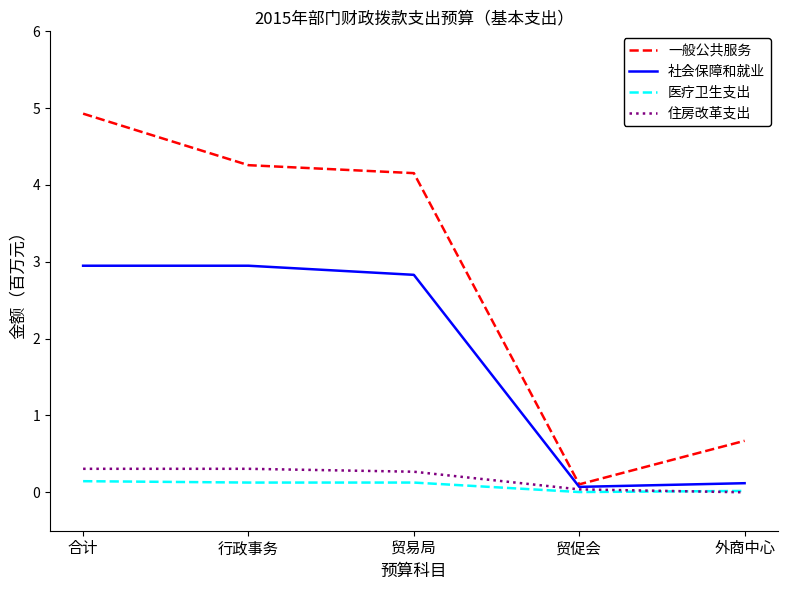

True or false: 住房改革支出 has more than 2 interior local peaks.

False